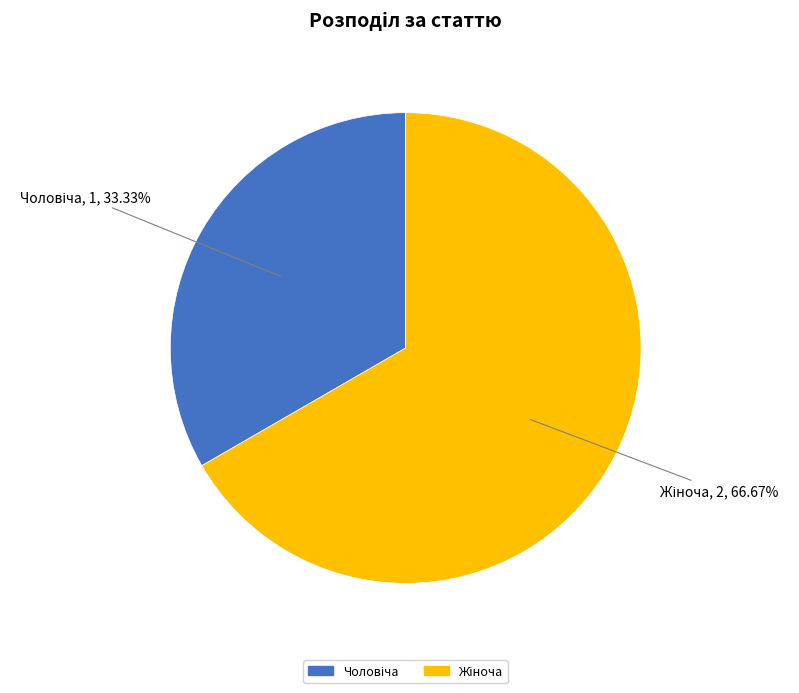

Is there a majority slice in this chart?

Yes